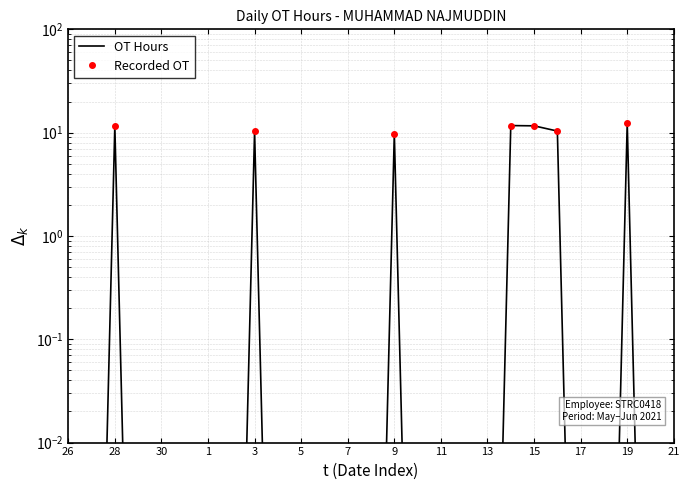

Which label corresponds to the largest value in the chart?

19